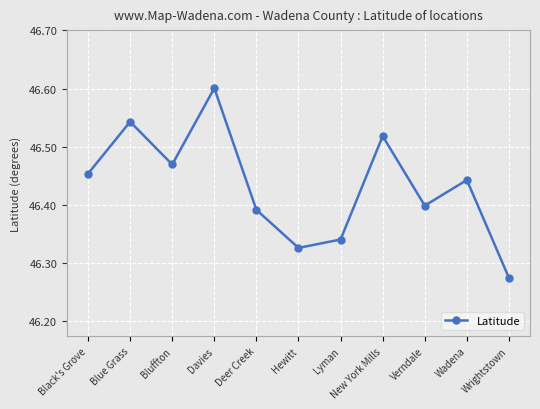

At which category does the chart reach its peak across all series?

Davies